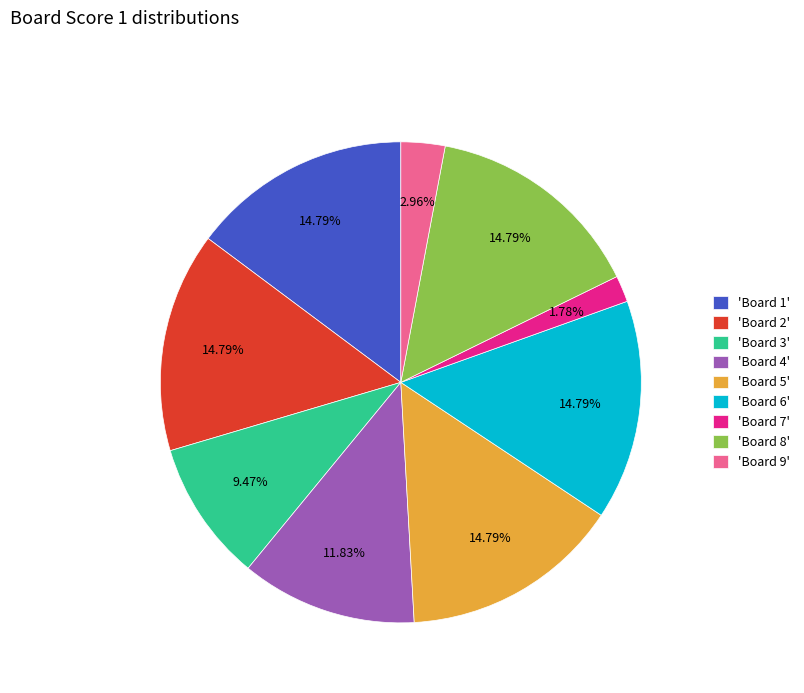

Combined, do 'Board 7' and 'Board 8' account for over 50%?

No